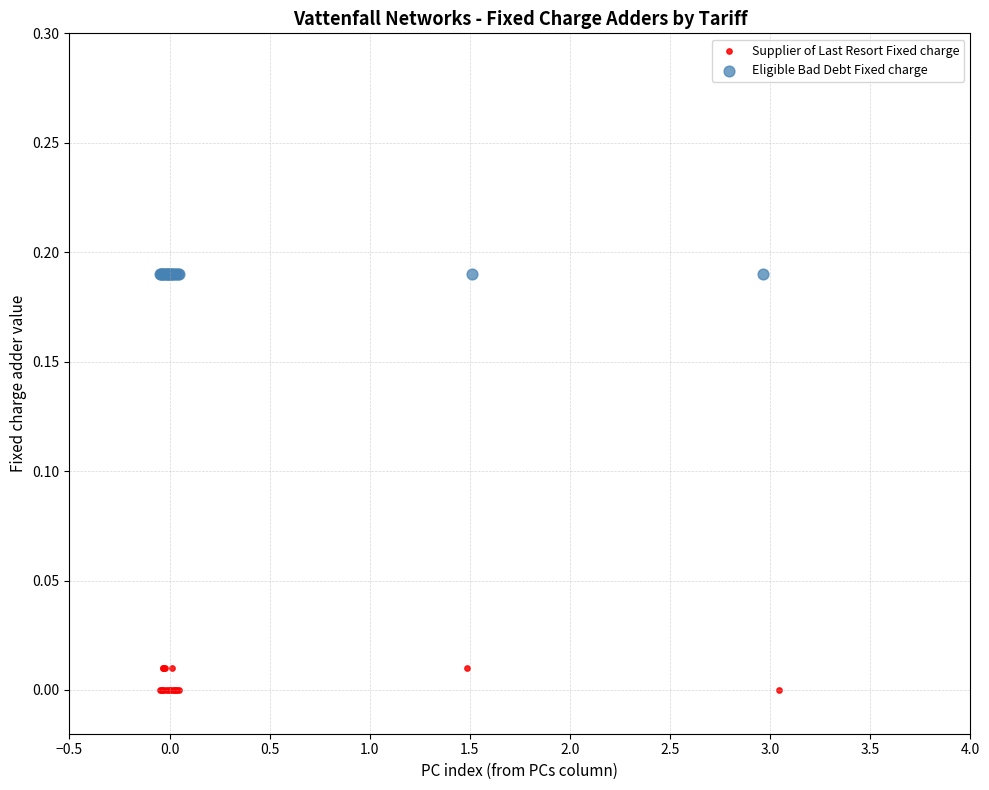

Which series contains the highest Y value?

Eligible Bad Debt Fixed charge